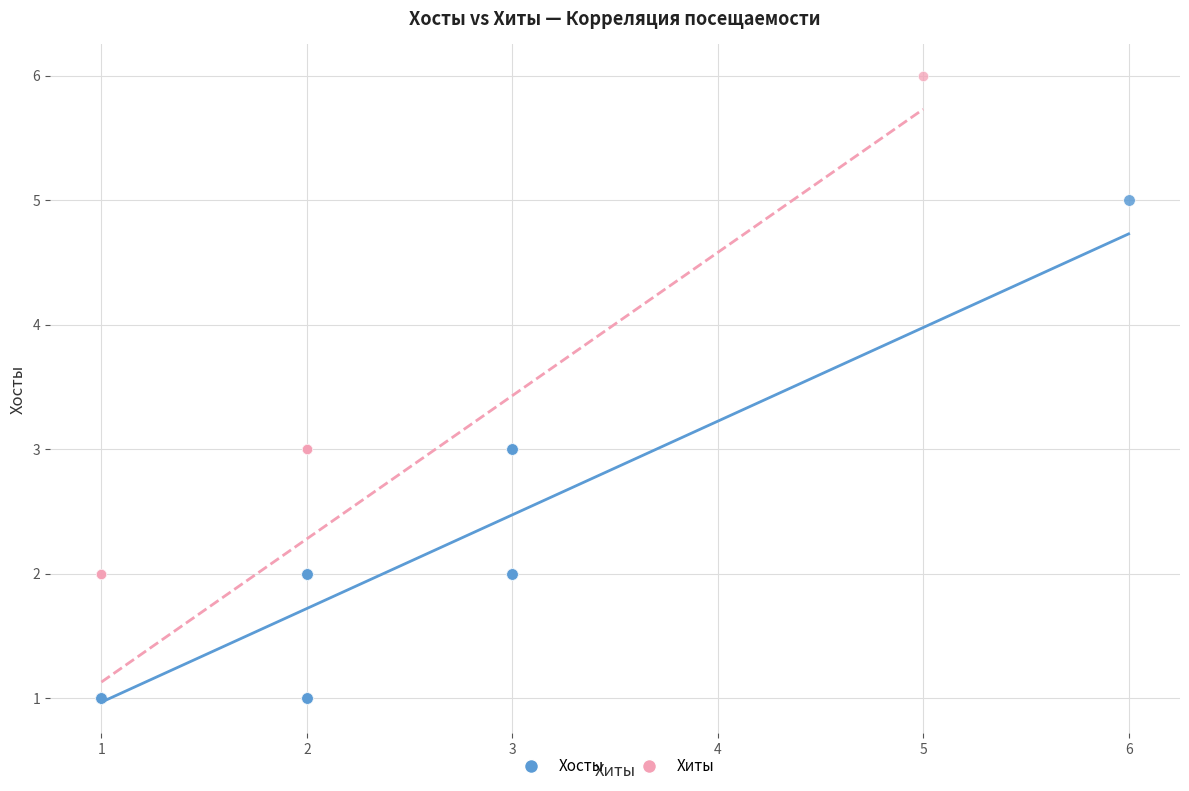

Which series contains the highest Y value?

Хиты